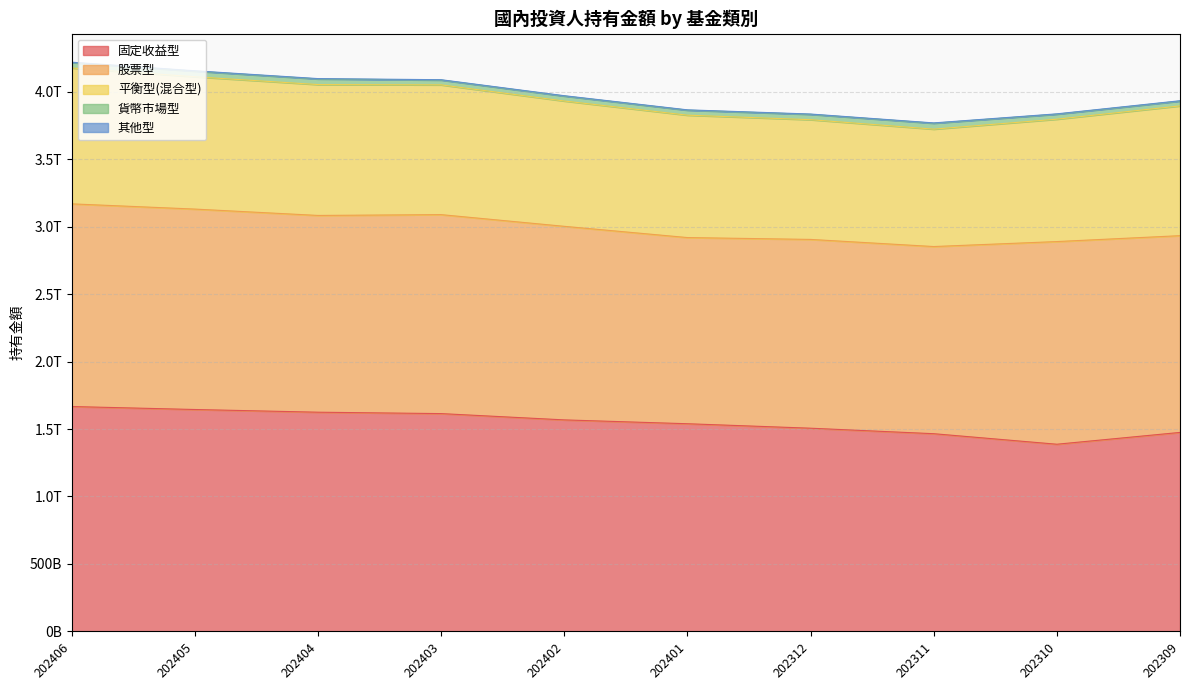

Reading left to right, list all the values displayed in this chart.

固定收益型: 202406=1666801234259	202405=1644722068313	202404=1624732462542	202403=1614379809777	202402=1567703951573	202401=1539237522849	202312=1506092073650	202311=1465388704370	202310=1387301007223	202309=1474853264119
股票型: 202406=1502272576016	202405=1485659977478	202404=1458496693342	202403=1474853264119	202402=1434866280690	202401=1380014466035	202312=1399406024762	202311=1387301007223	202310=1502272576016	202309=1458496693342
平衡型(混合型): 202406=1007161270153	202405=980875147326	202404=970160622094	202403=961828590536	202402=928980464632	202401=907234097289	202312=887524100225	202311=870306473558	202310=907234097289	202309=961828590536
貨幣市場型: 202406=40220517588	202405=41628863669	202404=41650917850	202403=35723317257	202402=36724278786	202401=37078007600	202312=39512099734	202311=43749999579	202310=37078007600	202309=35723317257
其他型: 202406=2718273219	202405=2630589603	202404=2584622000	202403=2592520467	202402=2527875804	202401=2435905130	202312=2423170610	202311=2371947066	202310=2435905130	202309=2592520467